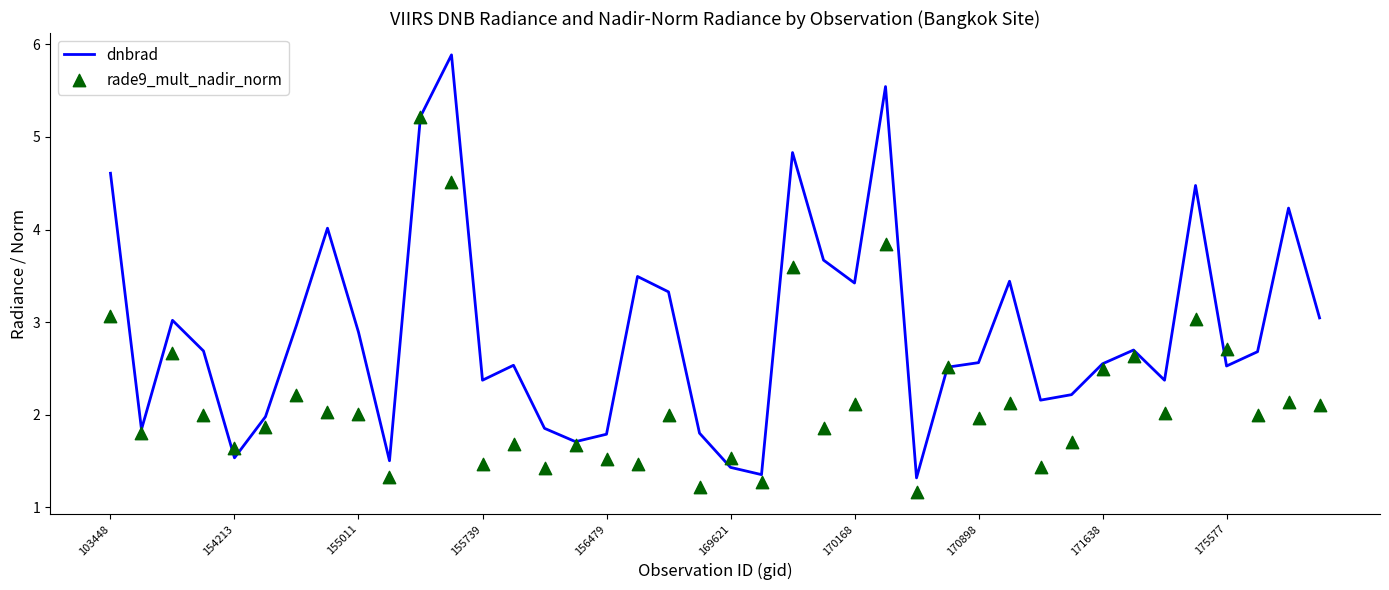

At how many categories does at least one series exceed 3?

15